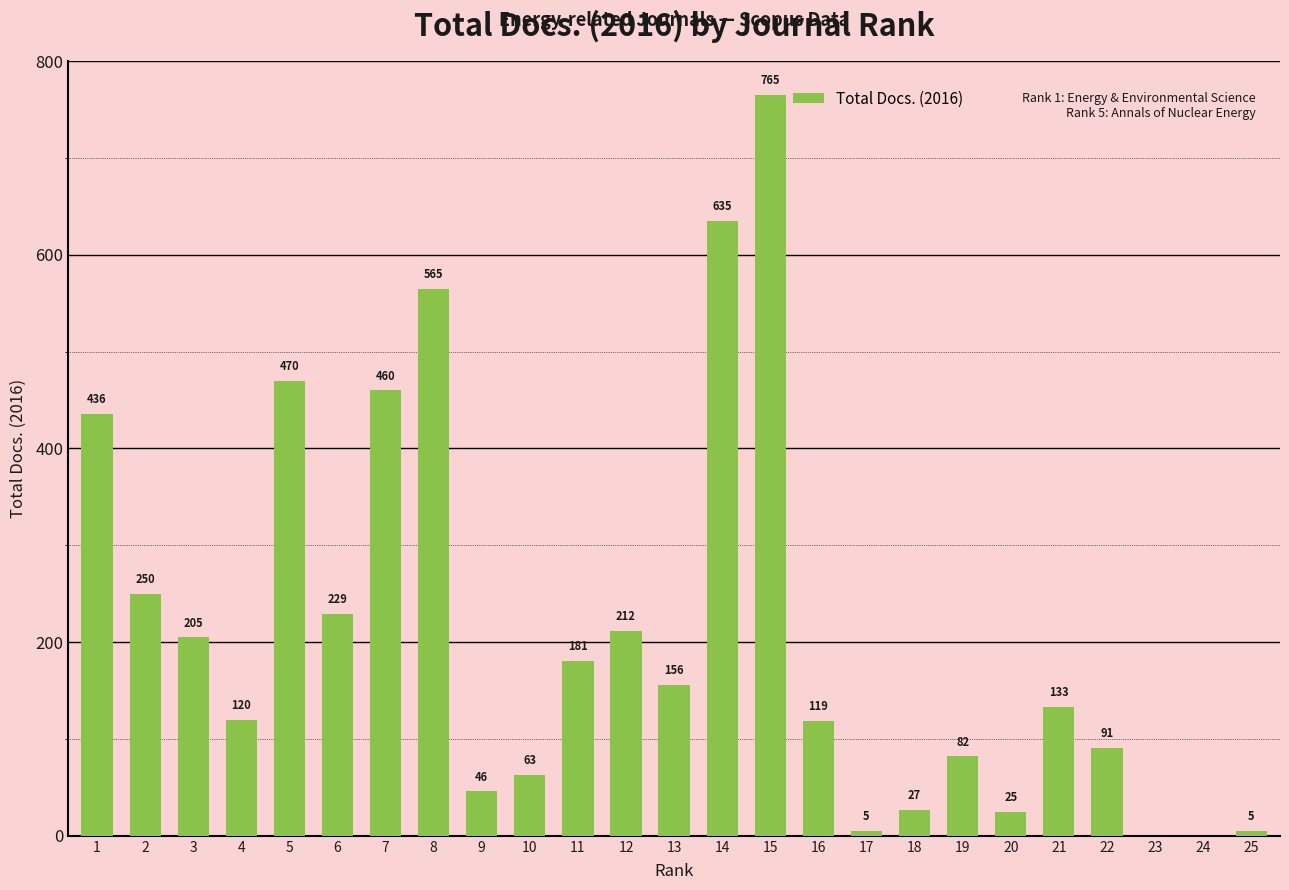

What is the approximate value at 15, to the nearest 100?

800